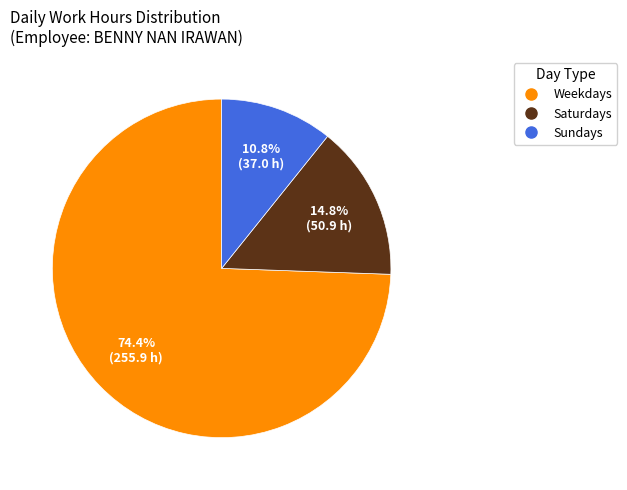

Is there a majority slice in this chart?

Yes